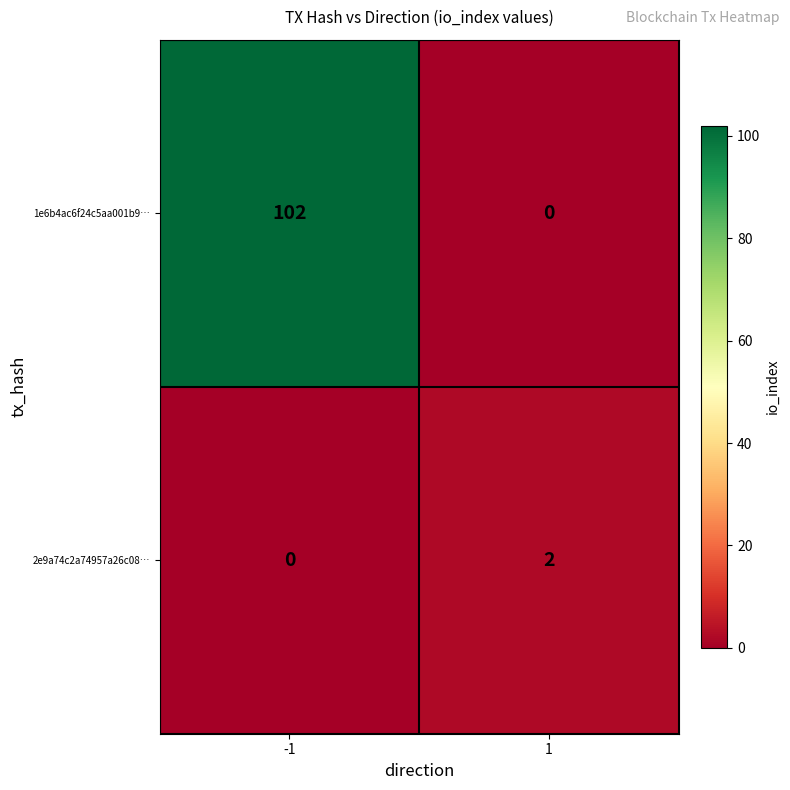

Between -1 and 1, which series saw the biggest shift?

1e6b4ac6f24c5aa001b9…